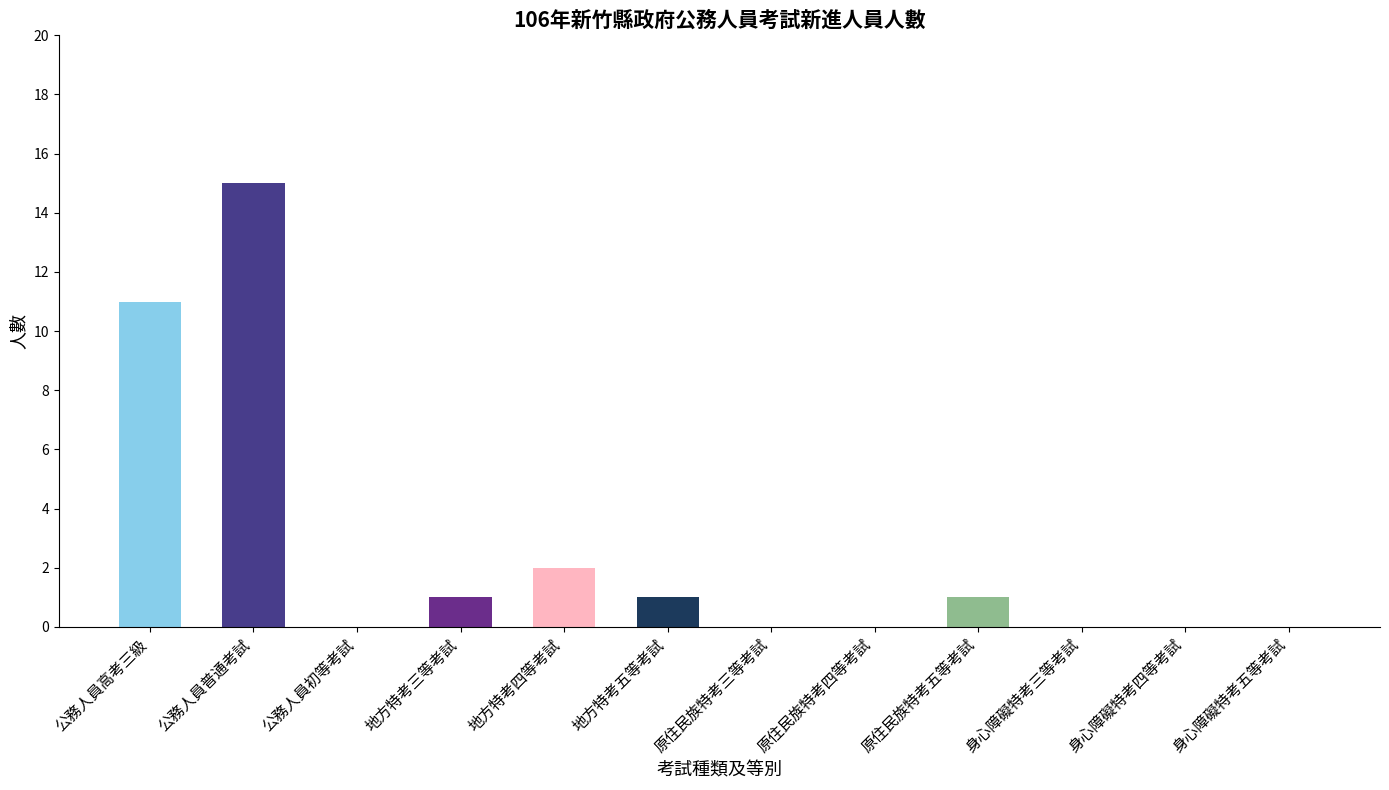

How many data points does each series have?

12